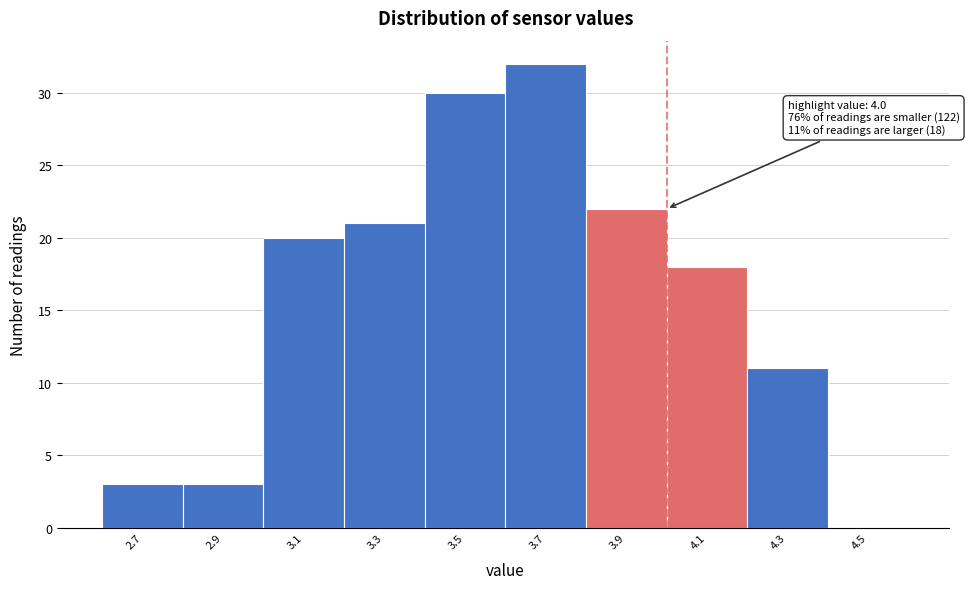

Over which range of the x-axis is the bar tallest?

3.6 to 3.8